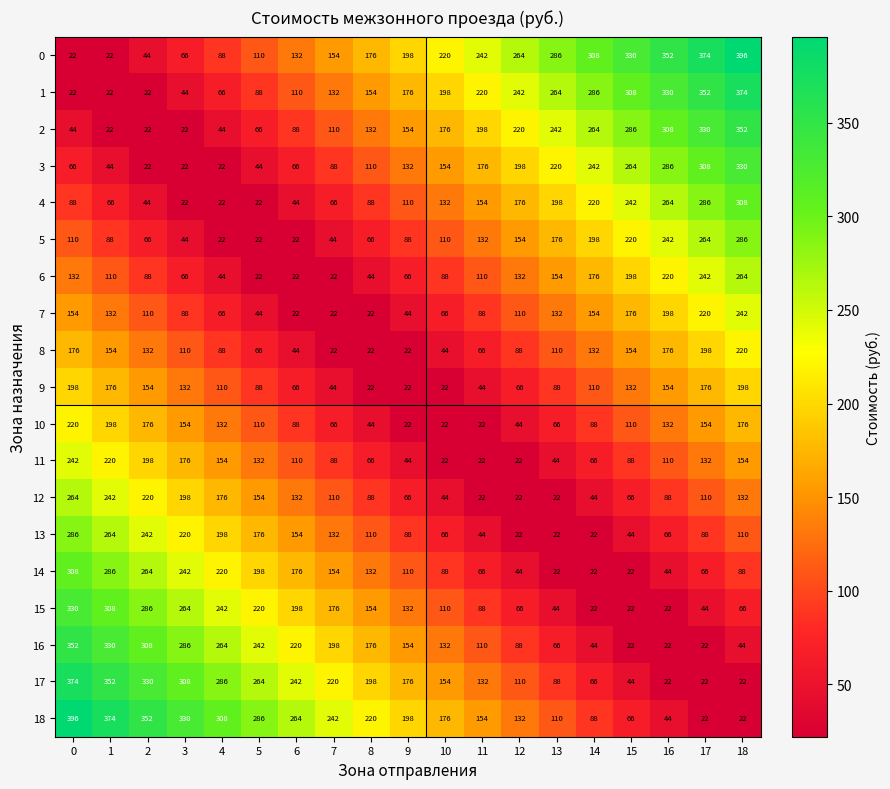

Count the number of data series in this chart.

19